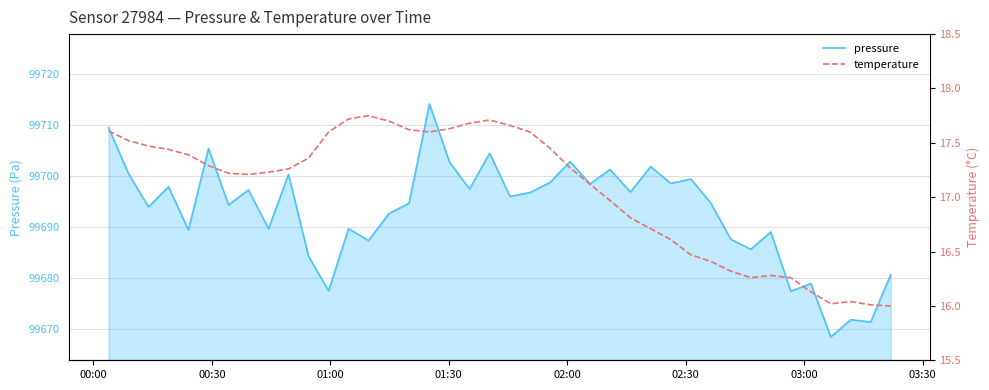

Which series has the largest total across all categories?

pressure